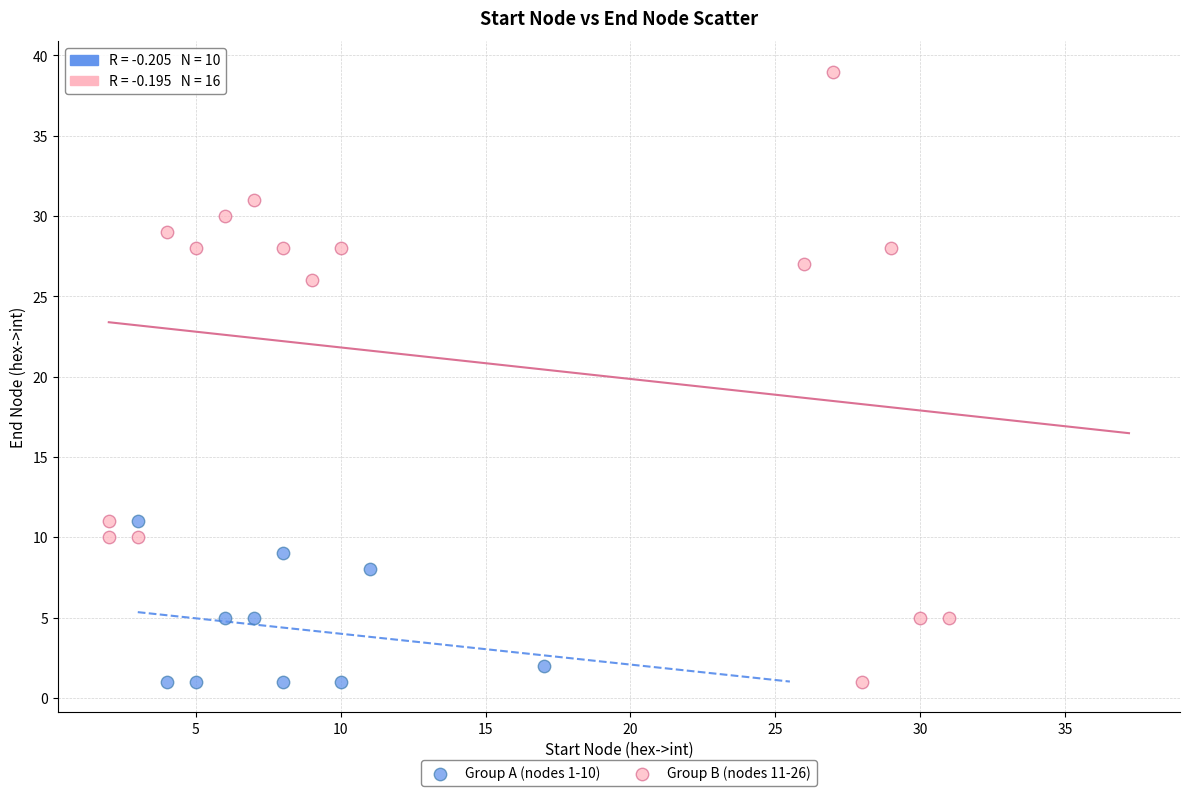

Which series contains the highest Y value?

Group B (nodes 11-26)